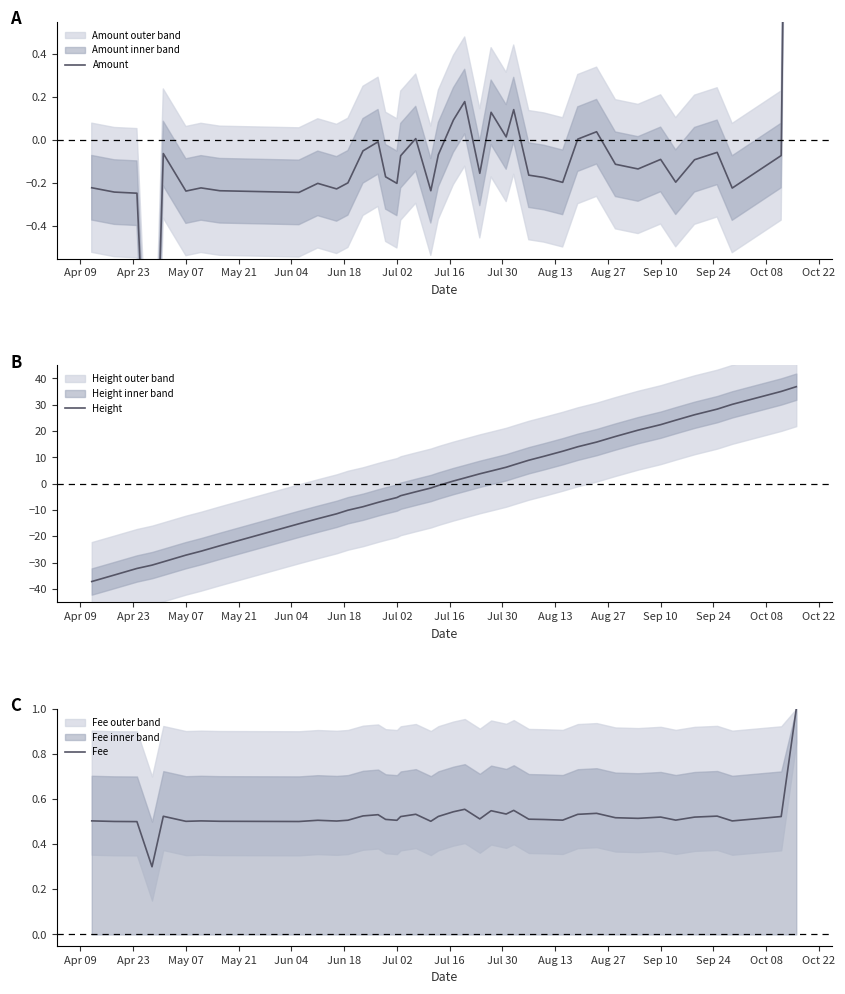

True or false: Amount and Height cross at least once.

True